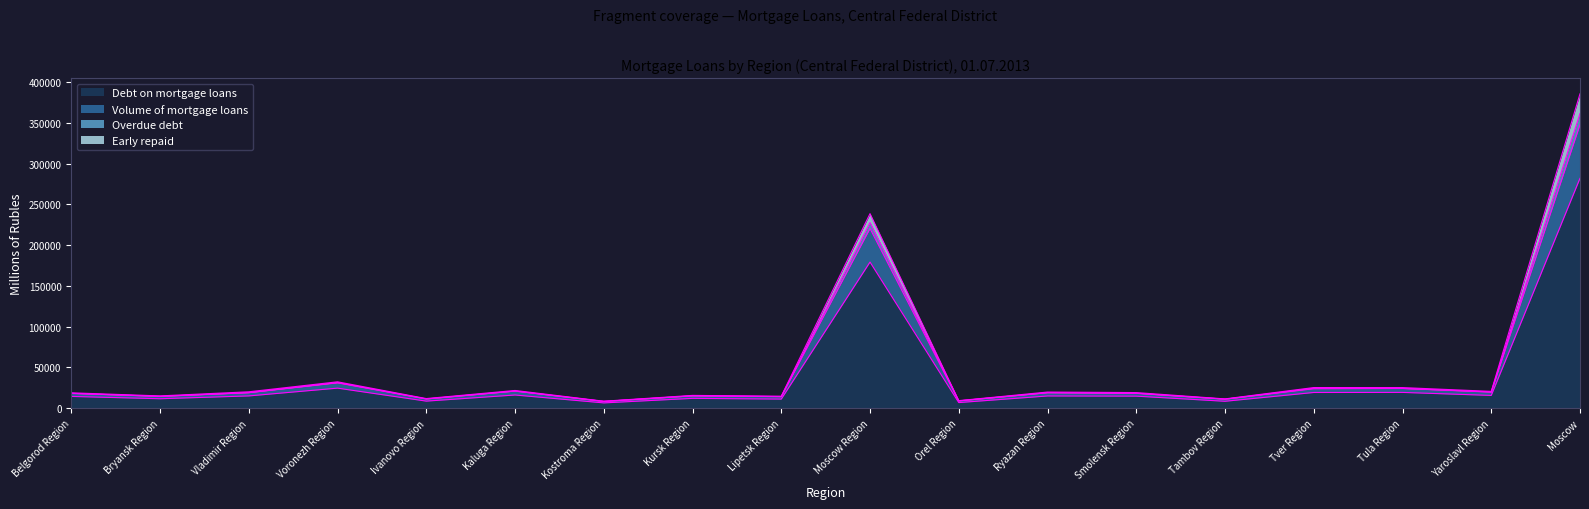

True or false: Early repaid has more than 0 interior local peaks.

True